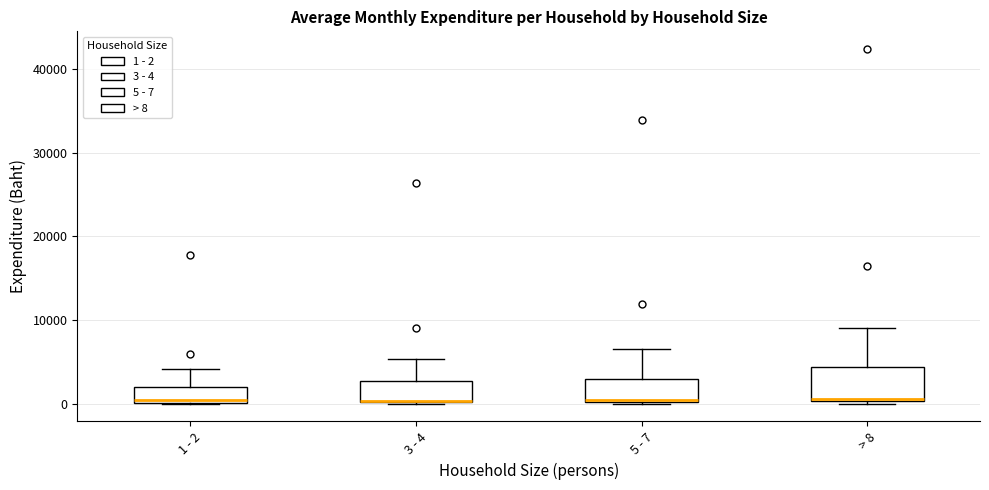

Reading left to right, read every box against the y-axis: the position of its median line, the range the box covers, and the ends of its whiskers. The values are not printed on the chart, so give them approximately, as read against the axis.

1 - 2: median 0 (just above the box's lower edge), box 0 to 2000, whiskers 0 to 4000
3 - 4: median 0, box 0 to 3000, whiskers 0 to 5000
5 - 7: median 0, box 0 to 3000, whiskers 0 to 7000
> 8: median 1000, box 0 to 4000, whiskers 0 (just below the box's lower edge) to 9000